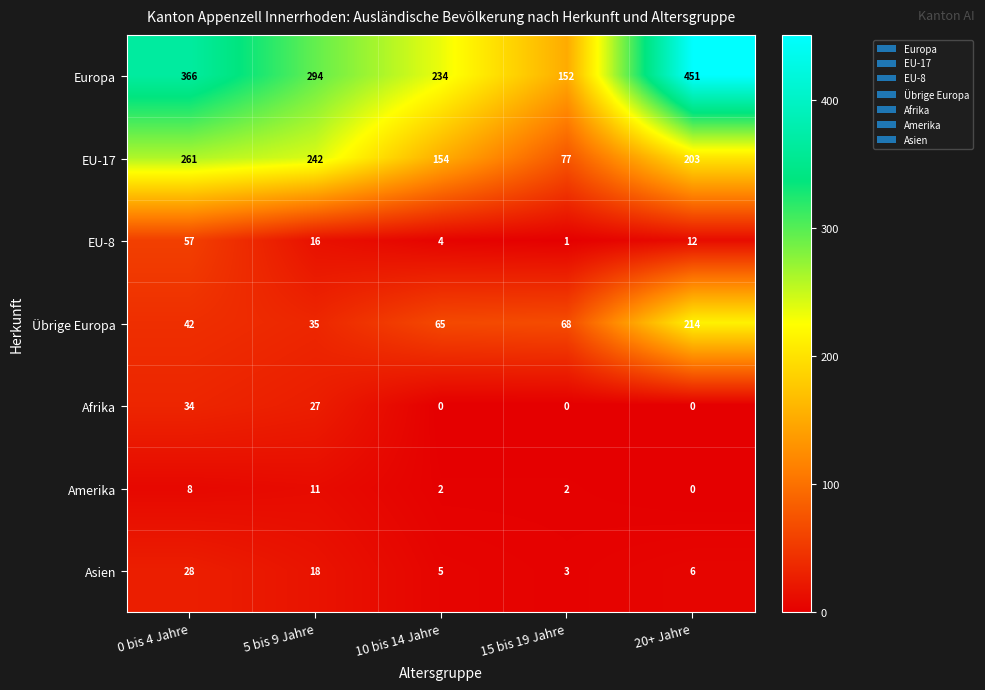

What is the average value of the Europa series?

299